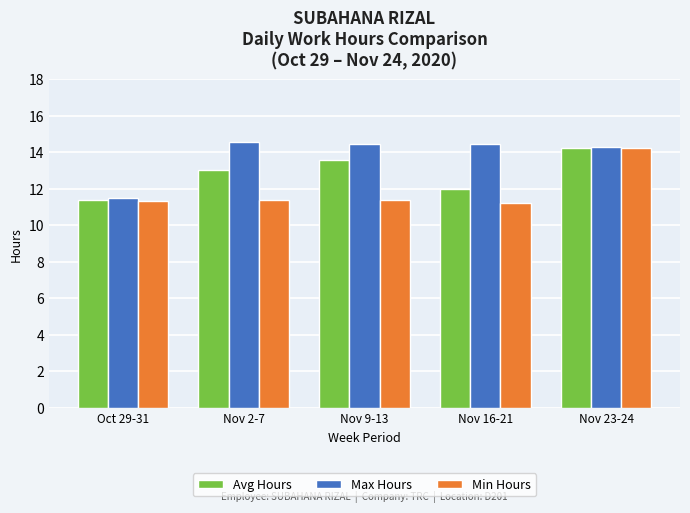

Which category has the lowest value in the Avg Hours series?

Oct 29-31